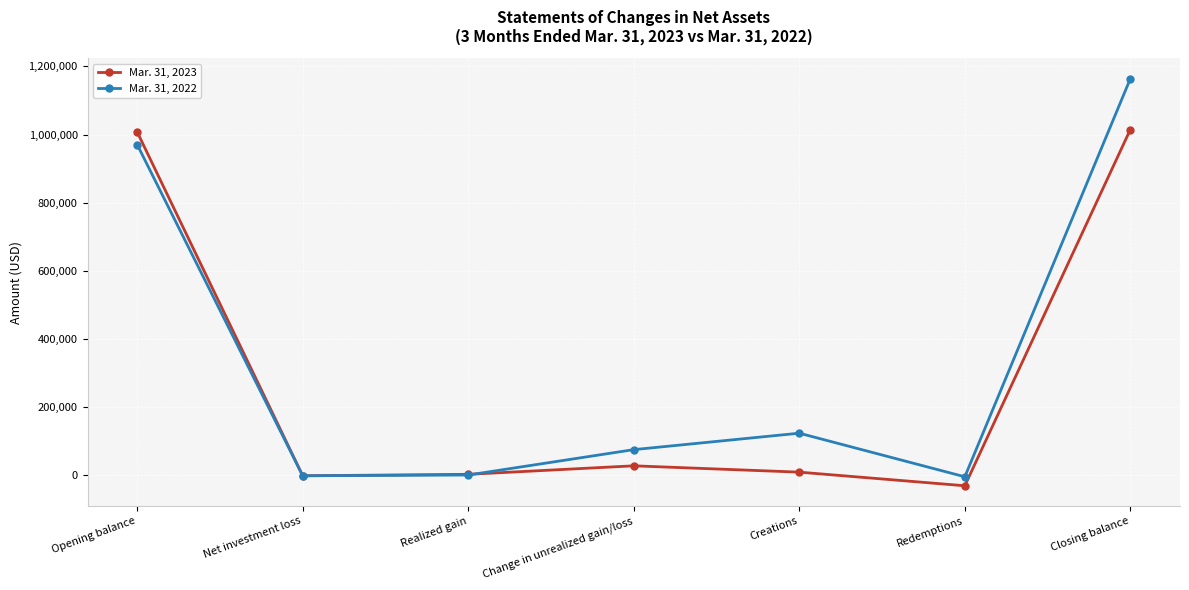

What are all the series names shown in the legend?

Mar. 31, 2023, Mar. 31, 2022